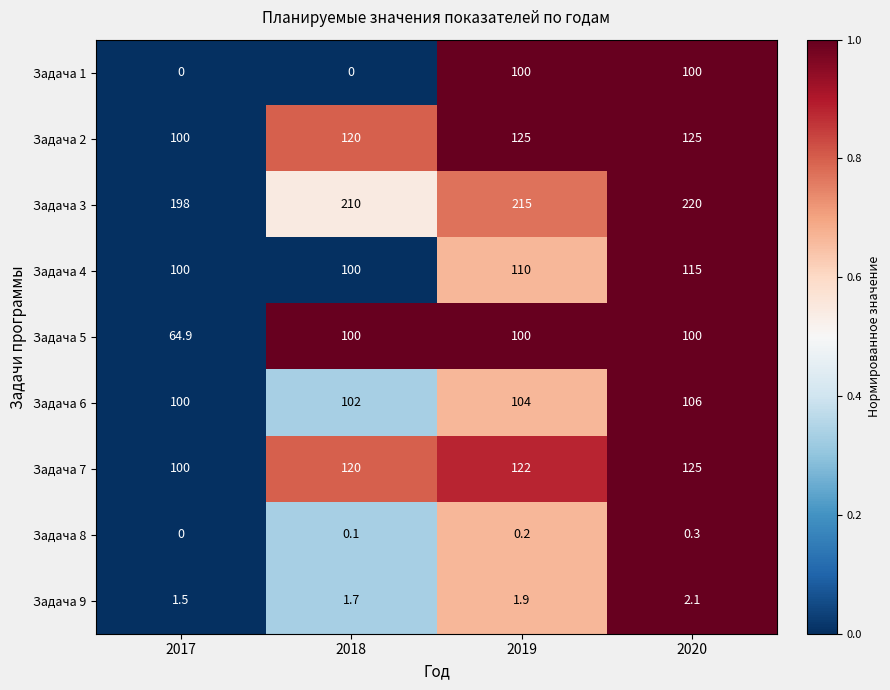

What is the sum of all Задача 5 values?

364.9